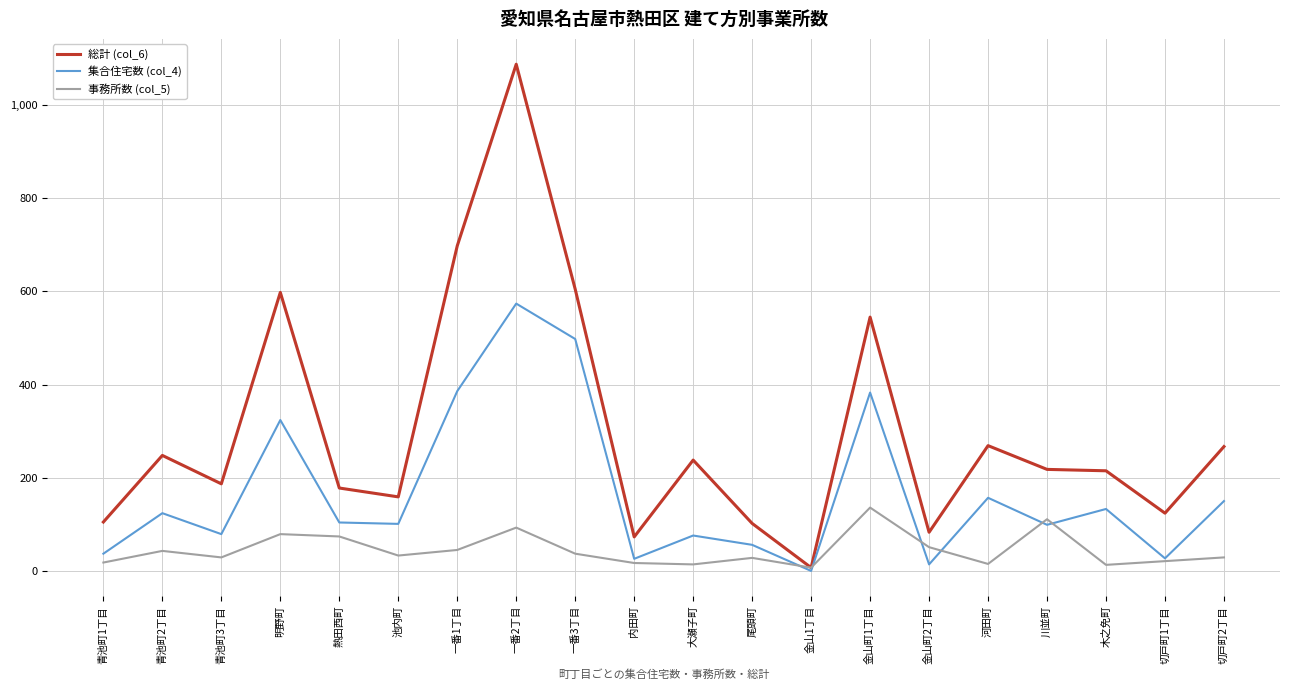

The value of 集合住宅数 (col_4) at 尾頭町 is 56. True or false?

True